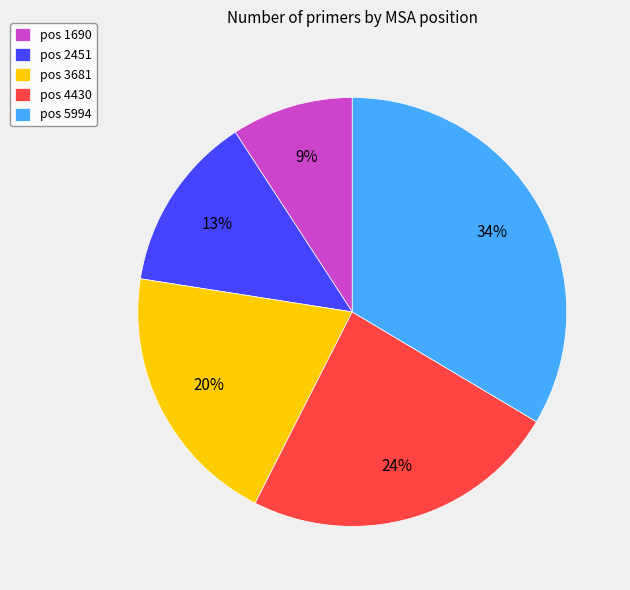

Rank the categories by value from lowest to highest.

pos 1690, pos 2451, pos 3681, pos 4430, pos 5994